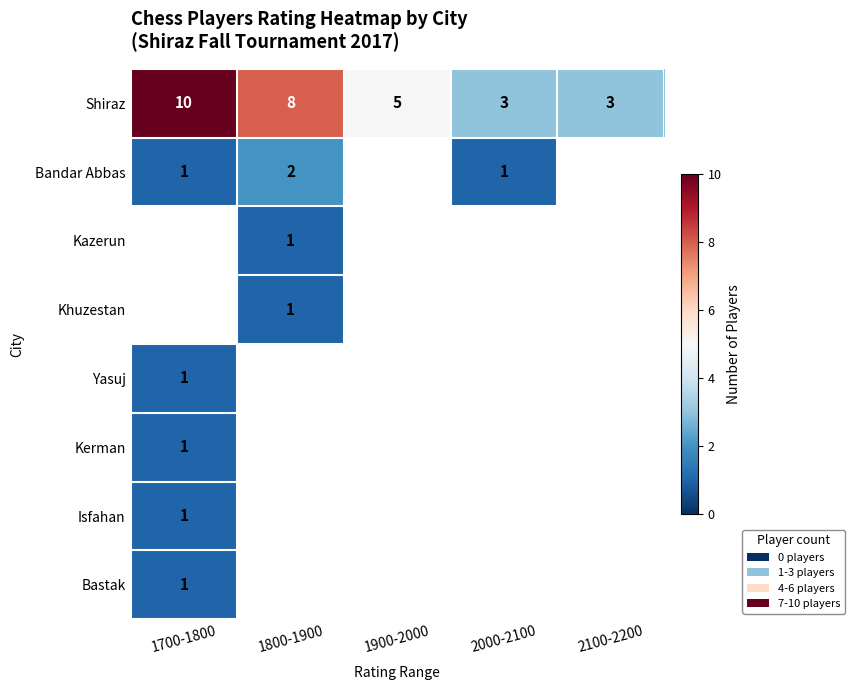

What is the difference between the highest and lowest values at 2000-2100?

2.0